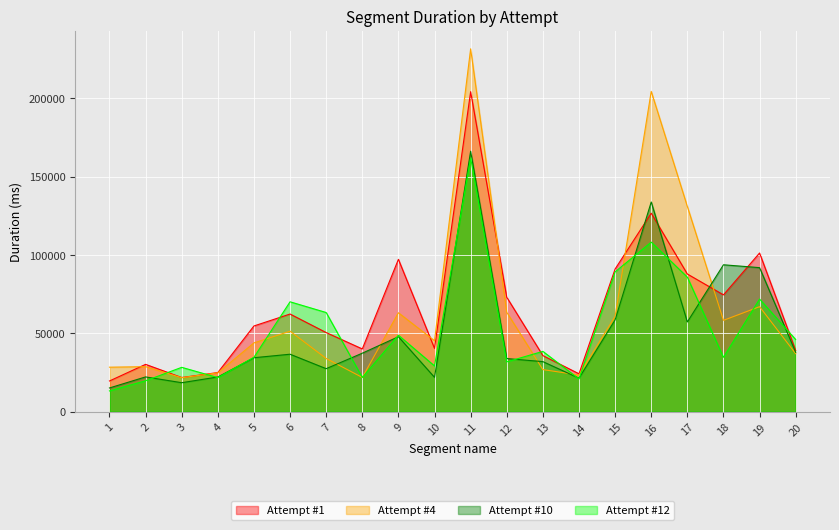

Is it true that Attempt #1 equals 126614 at 16?

True